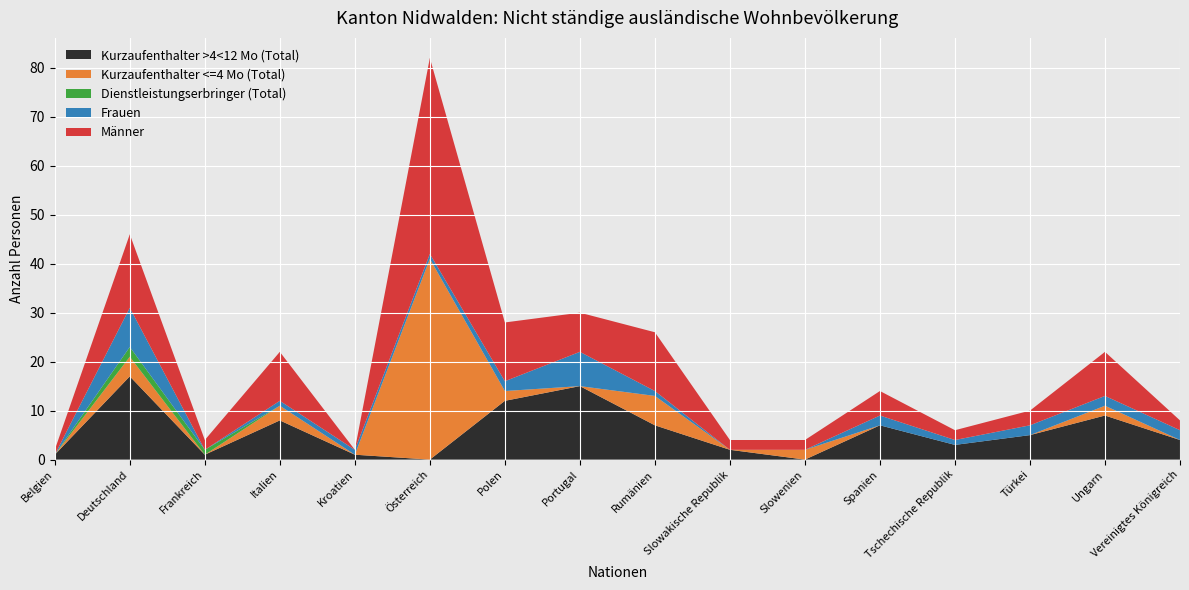

Reading right to left, extract all data points from this chart.

Kurzaufenthalter >4<12 Mo (Total): 4	9	5	3	7	0	2	7	15	12	0	1	8	1	17	1
Kurzaufenthalter <=4 Mo (Total): 0	2	0	0	0	2	0	6	0	2	41	0	3	0	4	0
Dienstleistungserbringer (Total): 0	0	0	0	0	0	0	0	0	0	0	0	0	1	2	0
Frauen: 2	2	2	1	2	0	0	1	7	2	1	1	1	0	8	0
Männer: 2	9	3	2	5	2	2	12	8	12	40	0	10	2	15	1